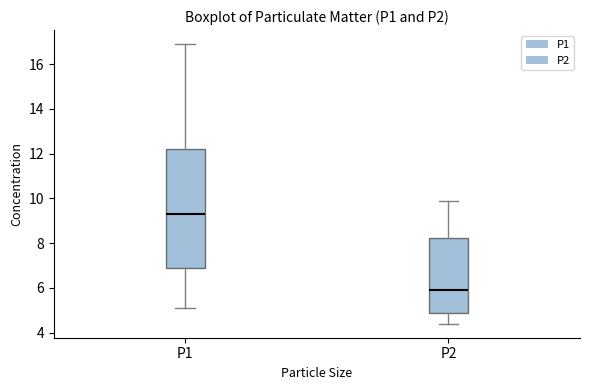

Which box's median line is the highest?

P1